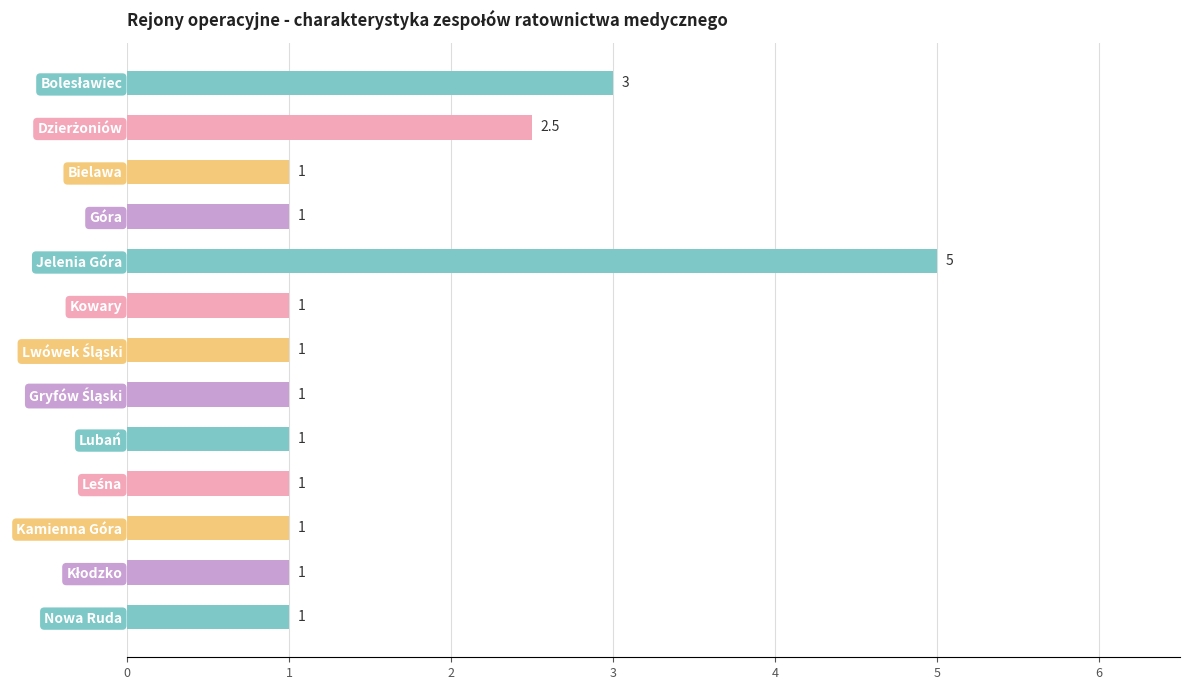

Reading top to bottom, list all the values displayed in this chart.

3.0	2.5	1.0	1.0	5.0	1.0	1.0	1.0	1.0	1.0	1.0	1.0	1.0